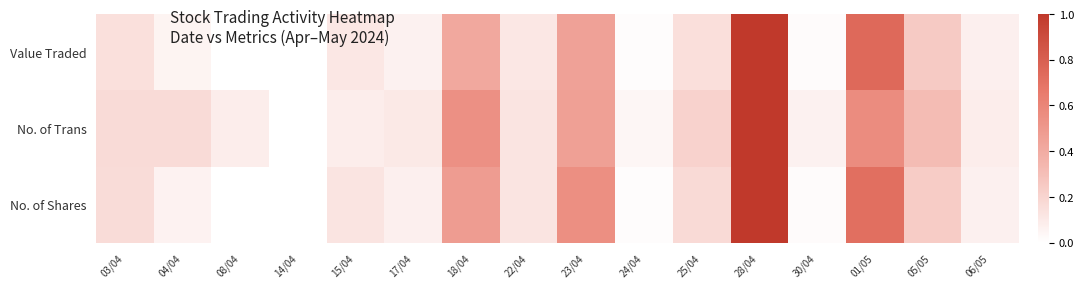

Which category has the highest value across all series?

28/04